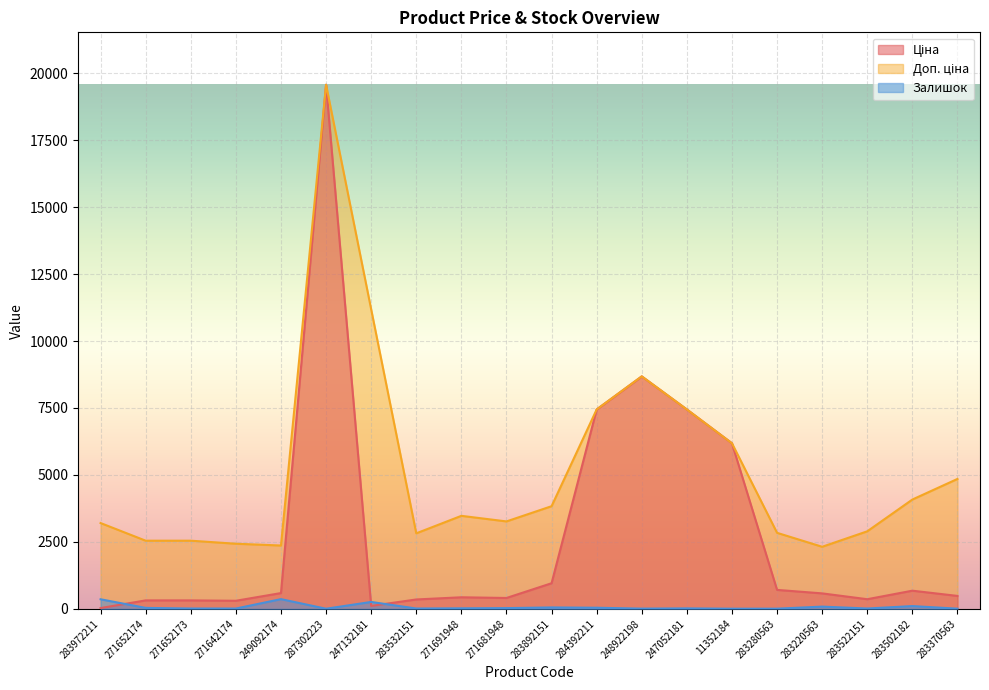

Does the chart display data point markers on the line(s)?

No